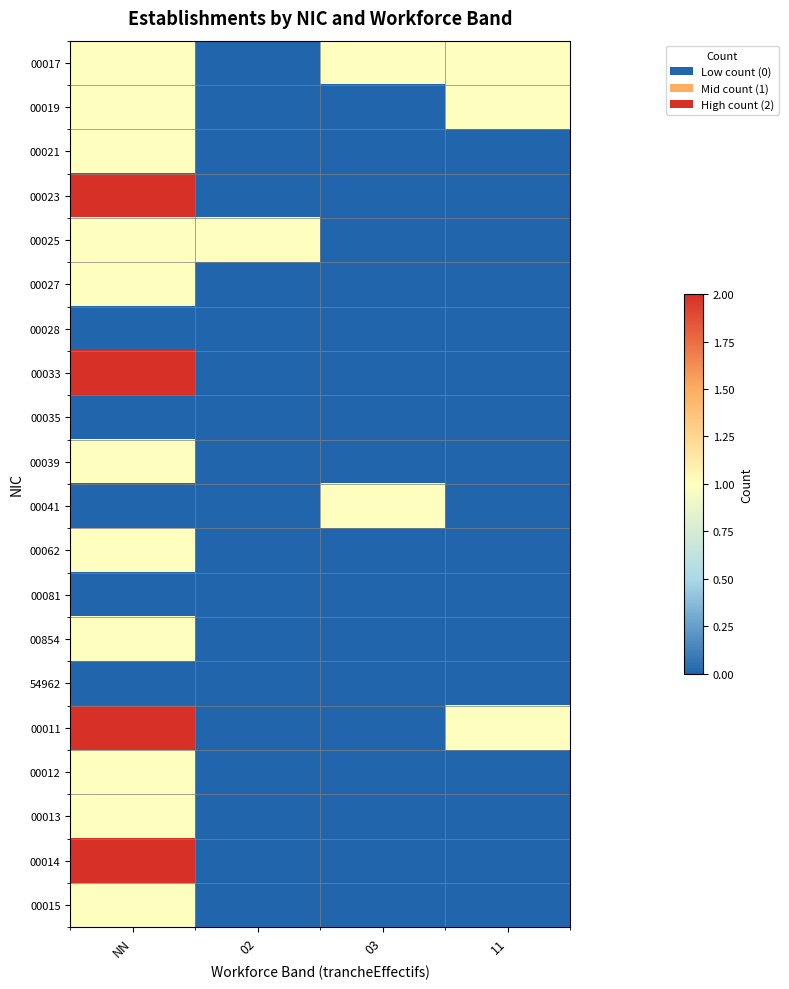

What is the total value across all series at 11?

3